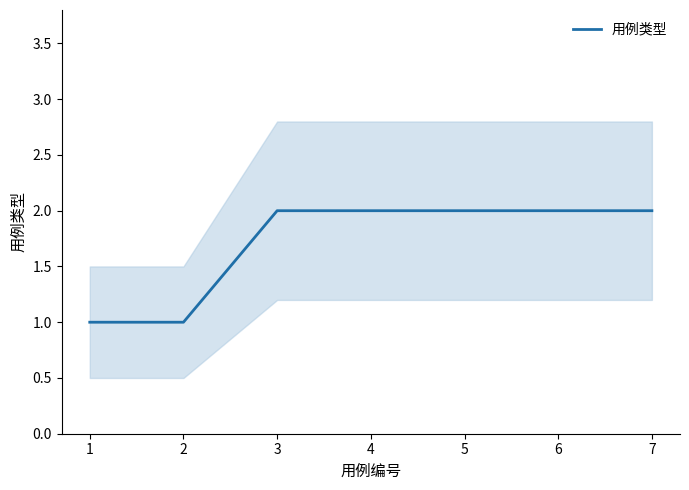

What is the average value?

2